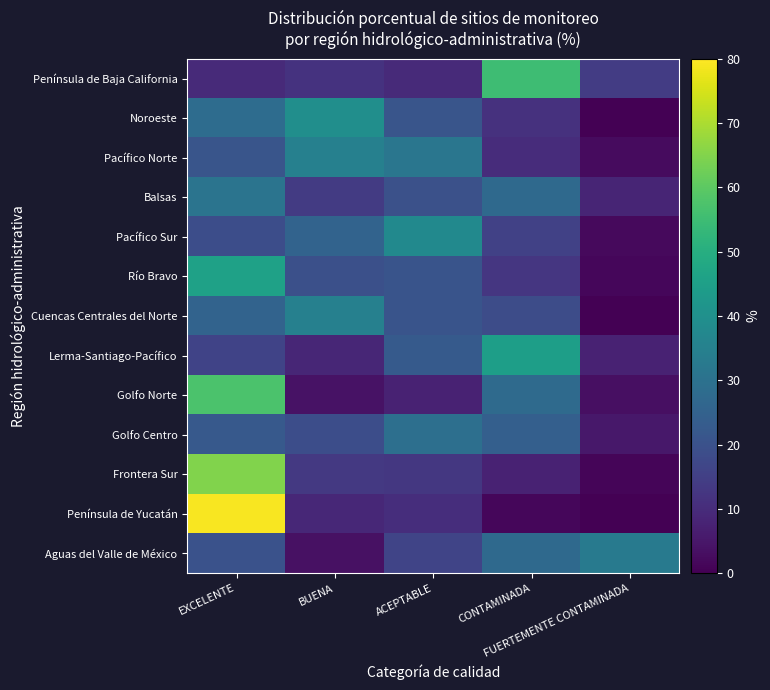

How many series are shown in this chart?

13